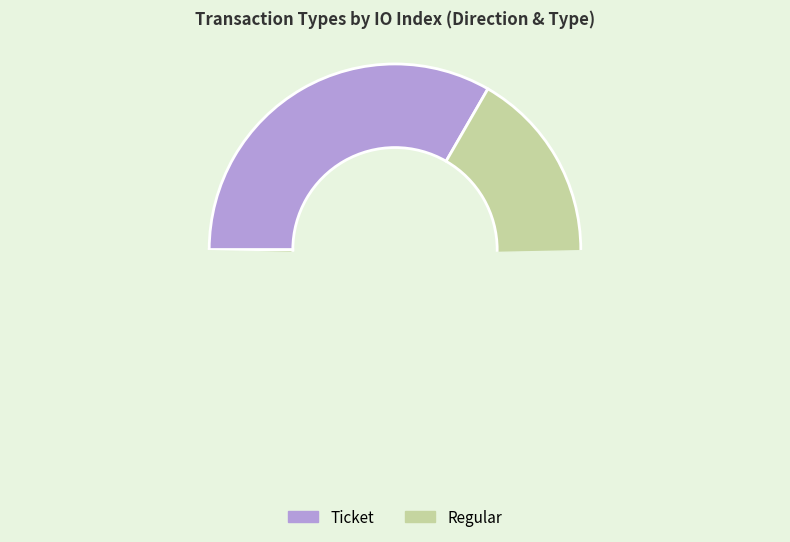

Count the number of slices in the pie.

2